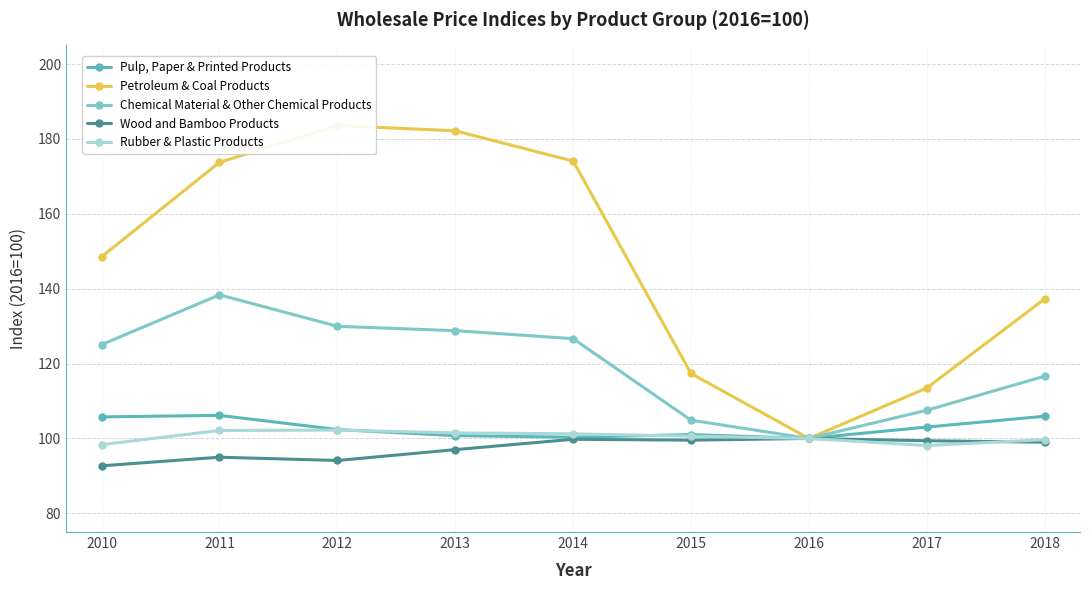

Which series ends up on top after the final intersection of Pulp, Paper & Printed Products and Rubber & Plastic Products?

Pulp, Paper & Printed Products